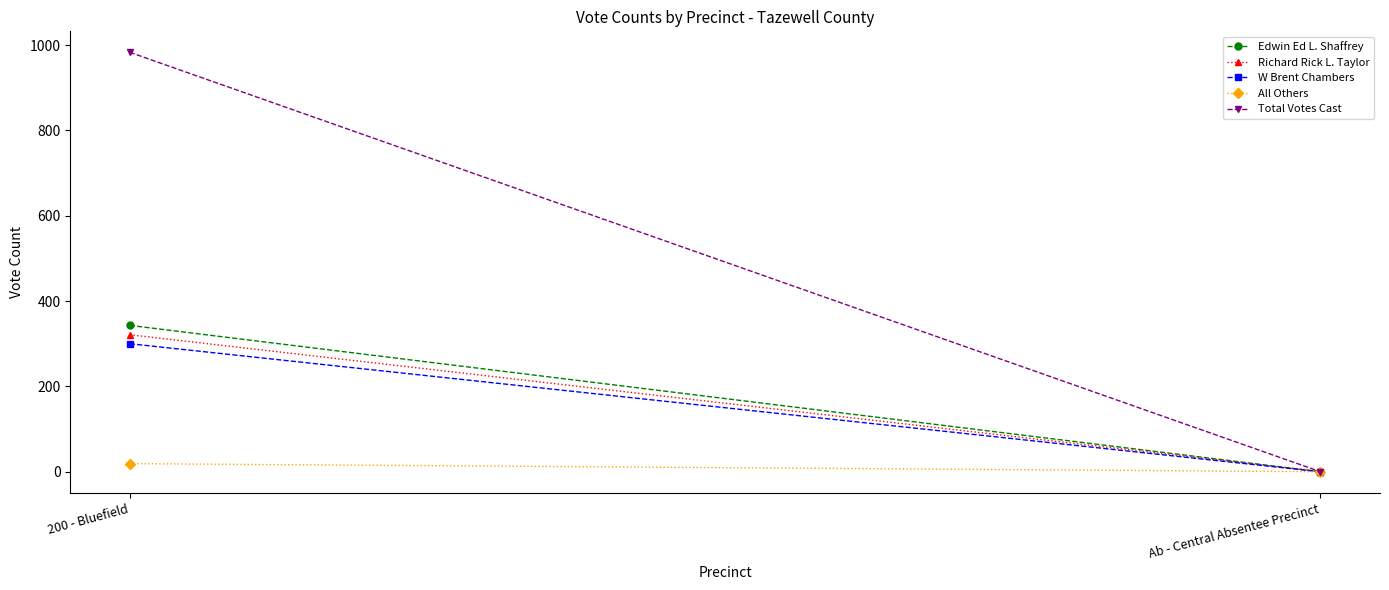

Which category has the highest value in the Richard Rick L. Taylor series?

200 - Bluefield